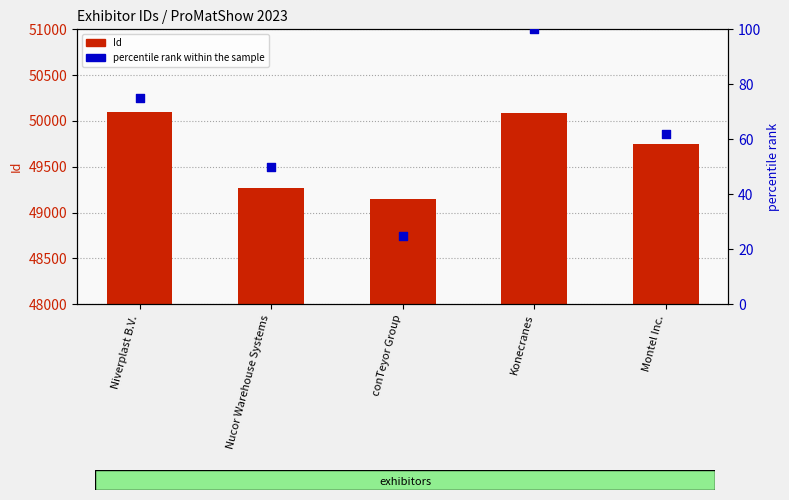

Which series has the largest Y range (max minus min)?

Id